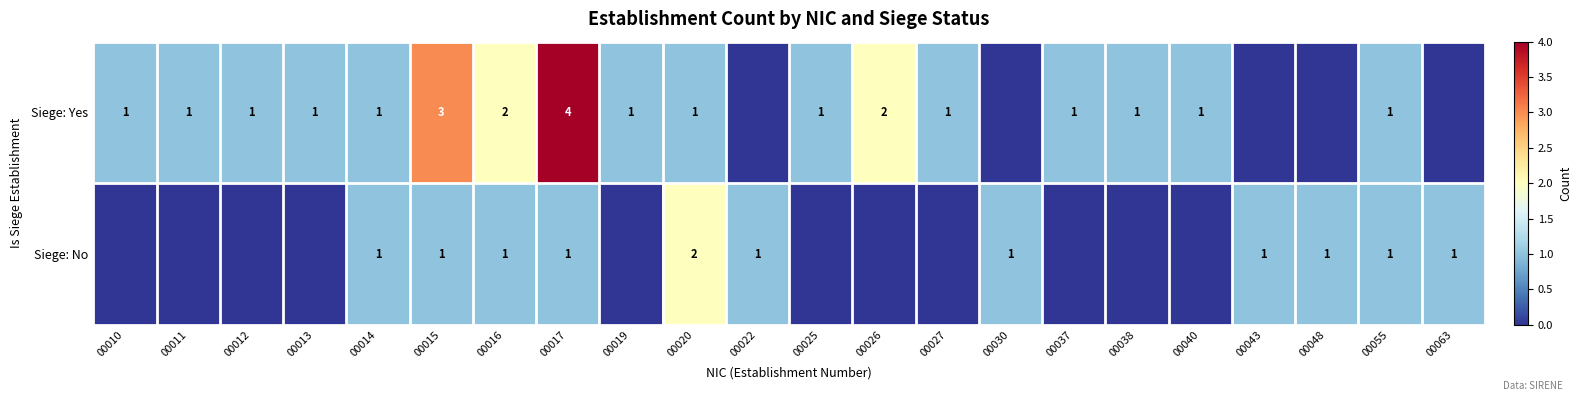

True or false: Siege: Yes has a value of 1 at 00012.

True